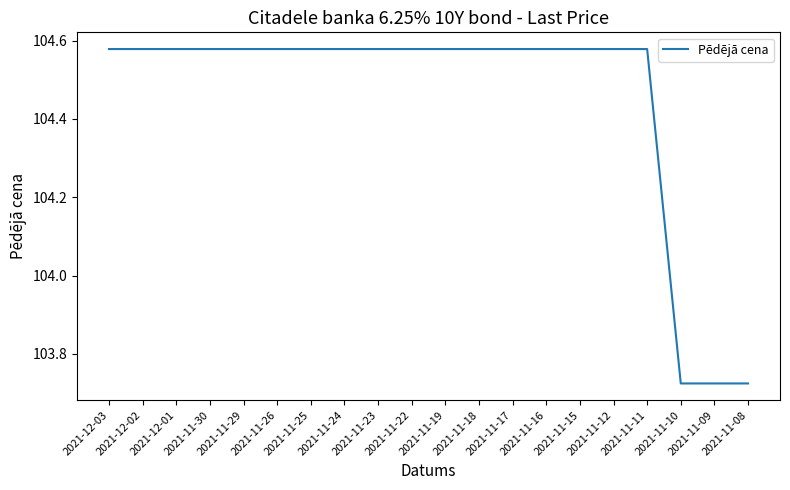

The chart shows a value of 143.1 at 2021-11-08. True or false?

False